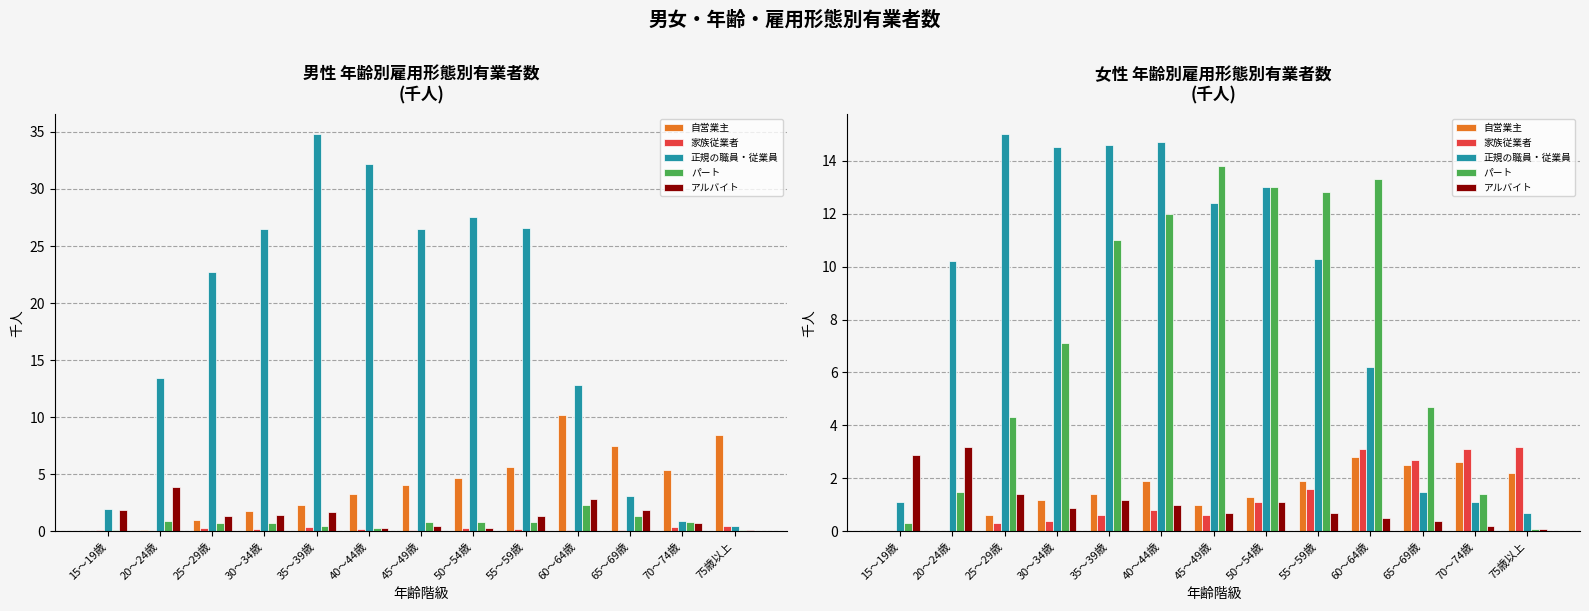

At how many categories does at least one series exceed 10?

9